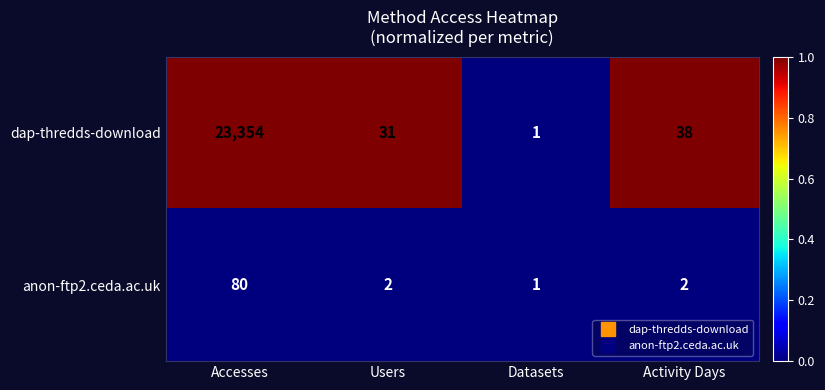

Which series has the largest range (max minus min)?

dap-thredds-download